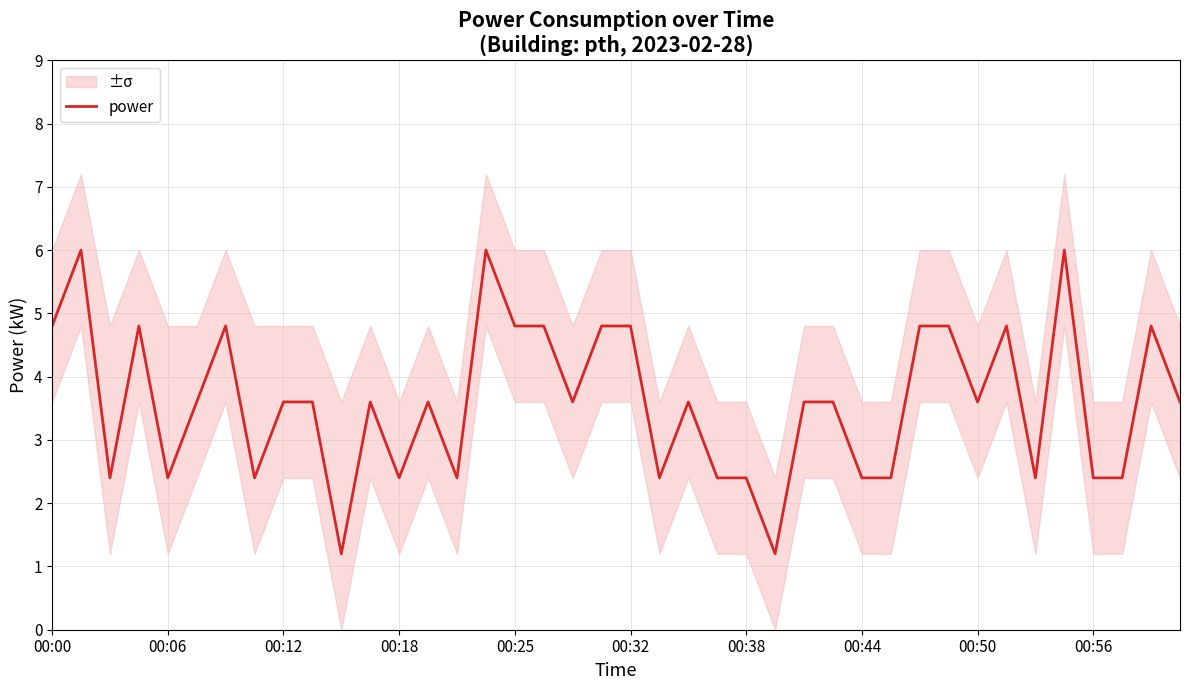

How many data points does each series have?

40